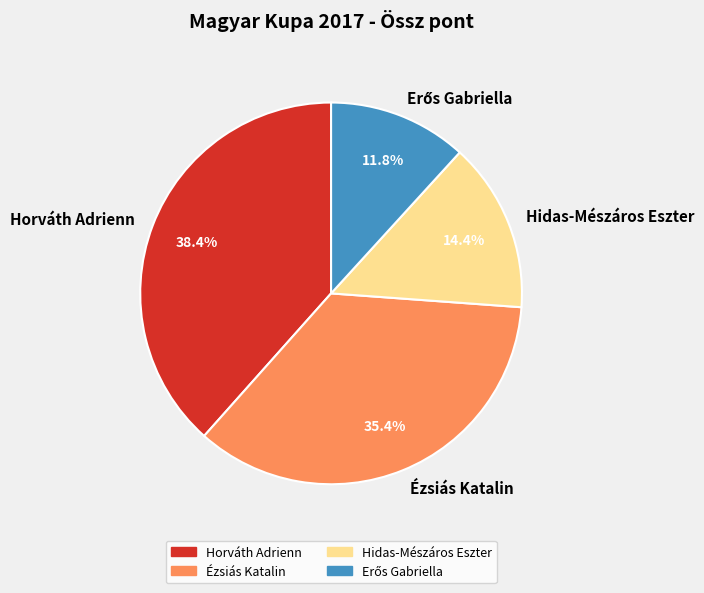

Do Hidas-Mészáros Eszter and Horváth Adrienn together represent more than half of the pie?

Yes